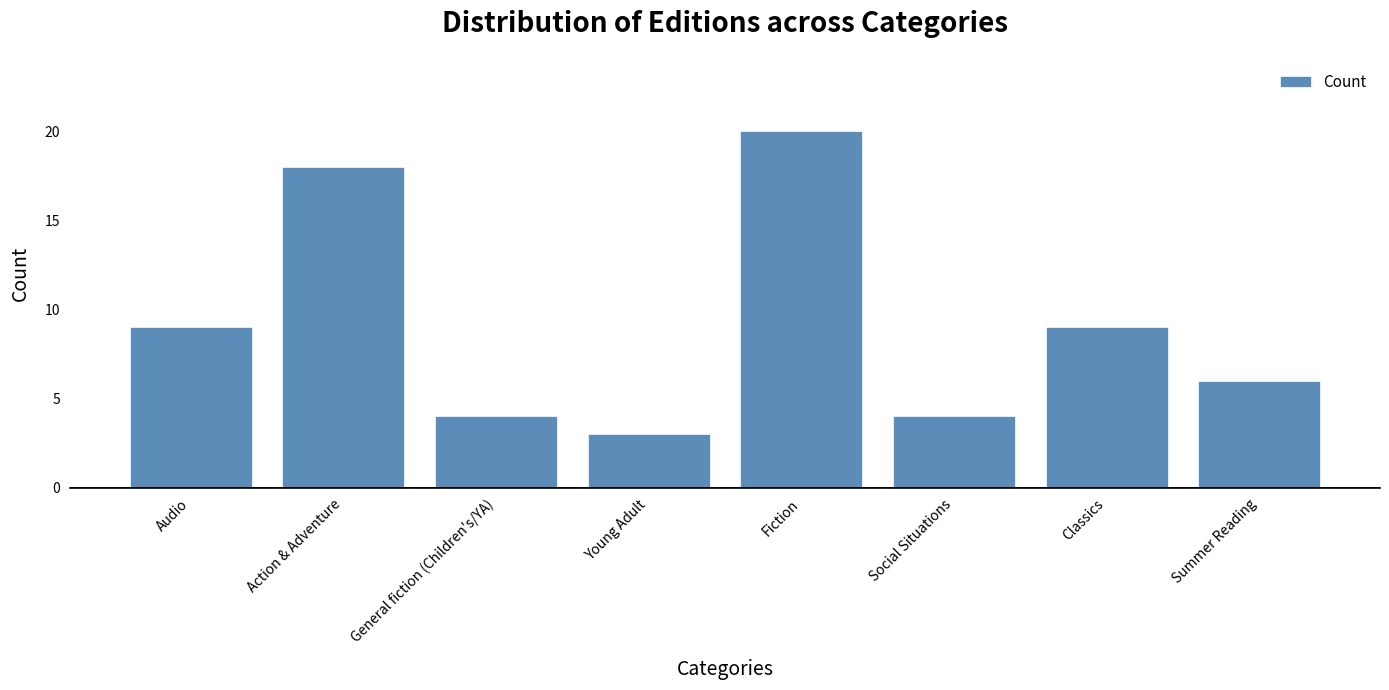

What is the approximate value at Young Adult?

3